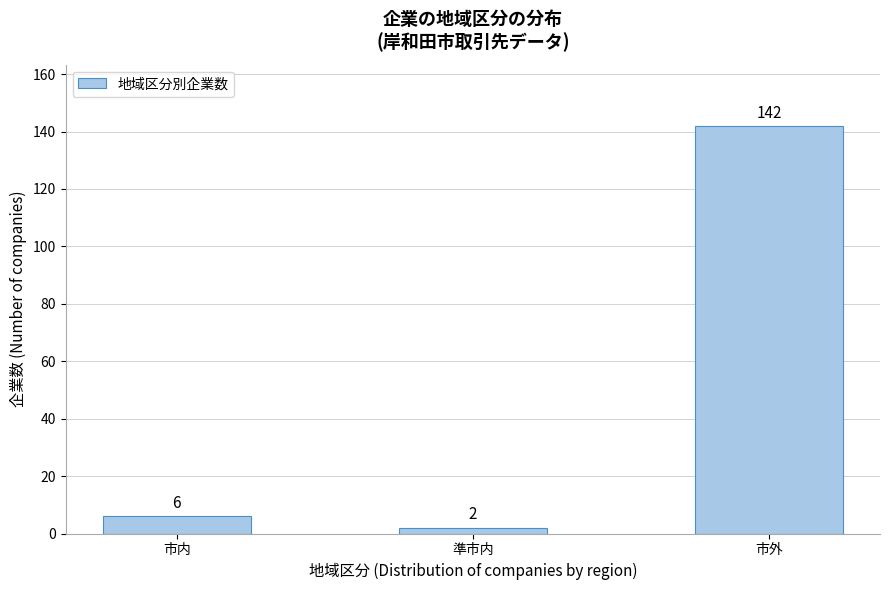

Reading left to right, list all the values displayed in this chart.

市内=6	準市内=2	市外=142